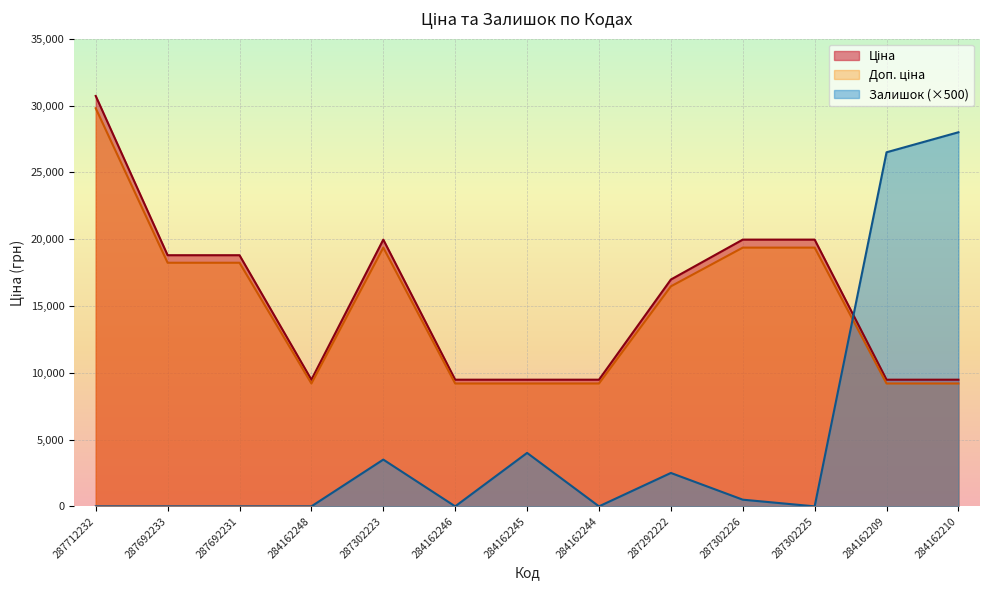

How many values in Залишок are above zero?

6